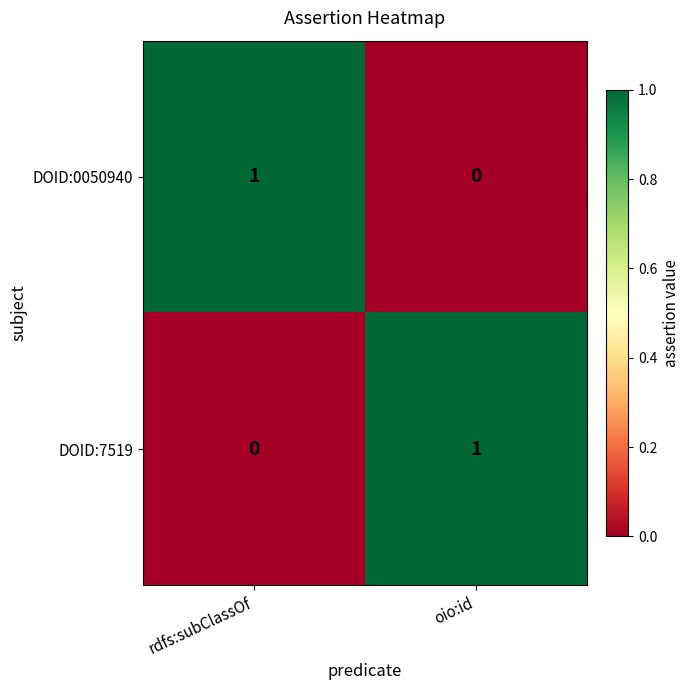

What is the total value across all series at oio:id?

1